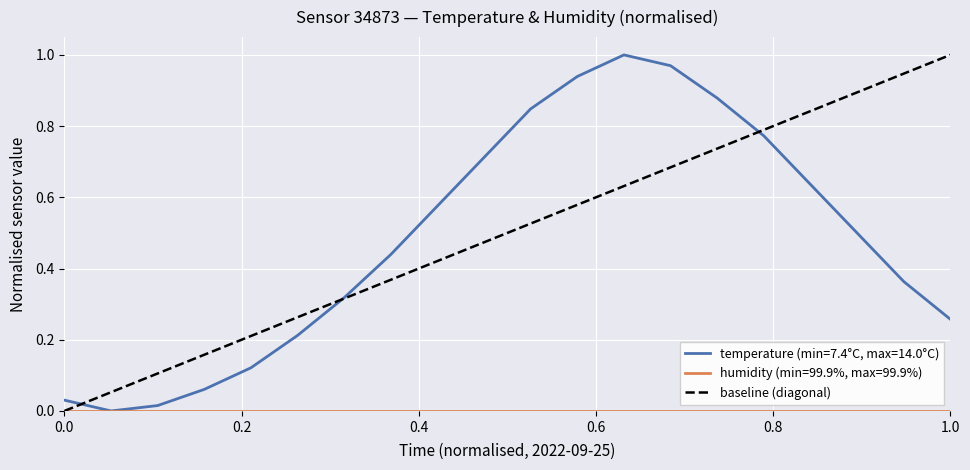

Count the values in the range 0 to 1.

2